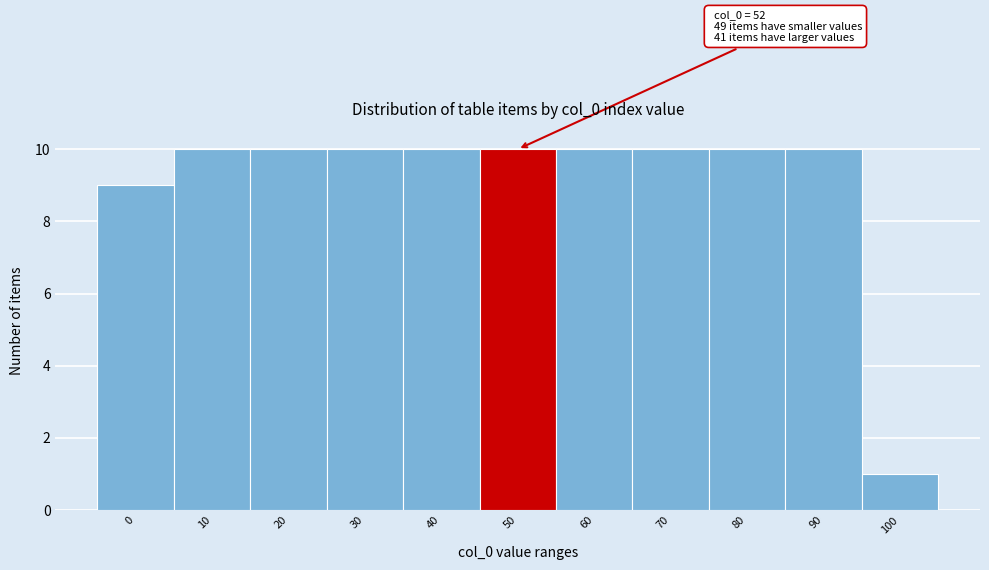

Reading left to right, what are all the values shown in this chart?

9	10	10	10	10	10	10	10	10	10	1